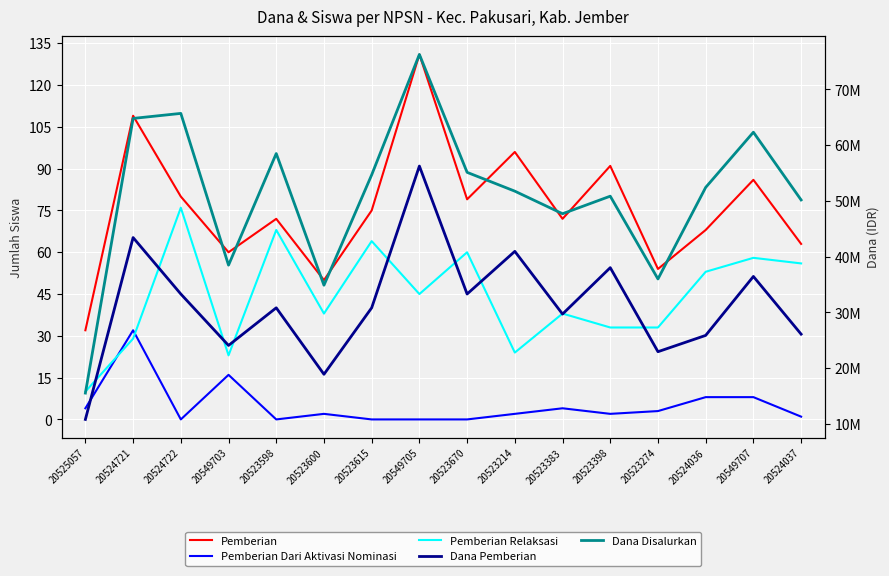

Is it true that Pemberian Dari Aktivasi Nominasi equals 13 at 20549707?

False